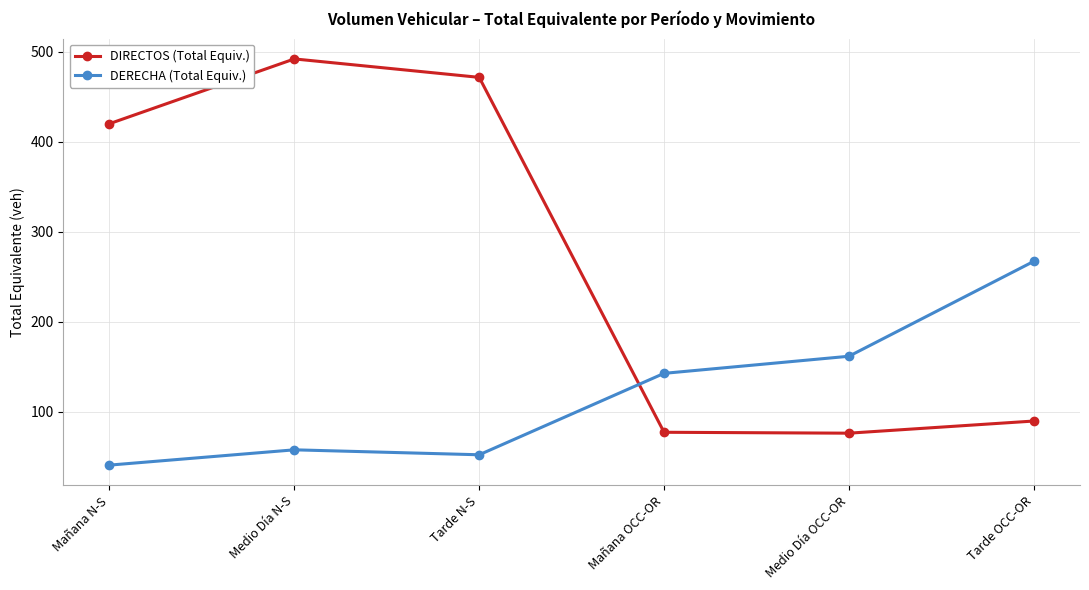

Where do DERECHA (Total Equiv.) and DIRECTOS (Total Equiv.) first cross each other?

Tarde N-S and Mañana OCC-OR